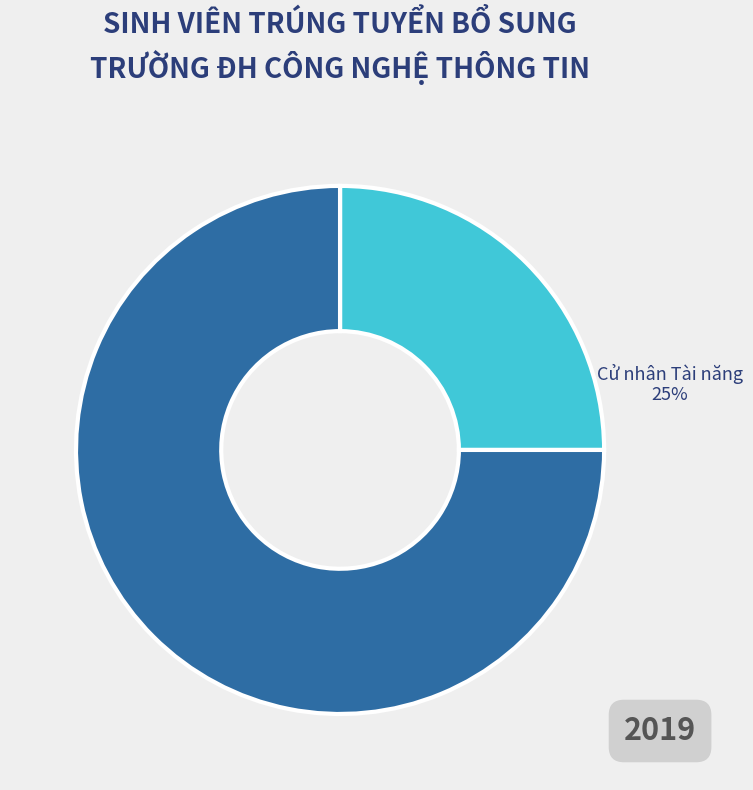

To the nearest percent, what is the difference between the largest and smallest slice percentages?

50%